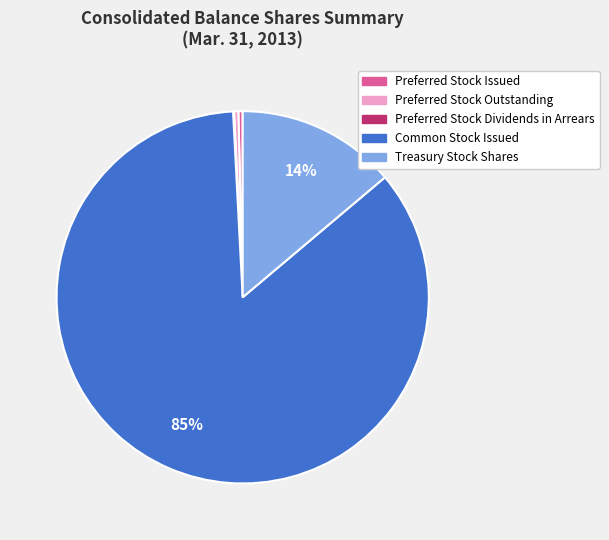

What is the largest slice in the pie chart?

Common Stock Issued